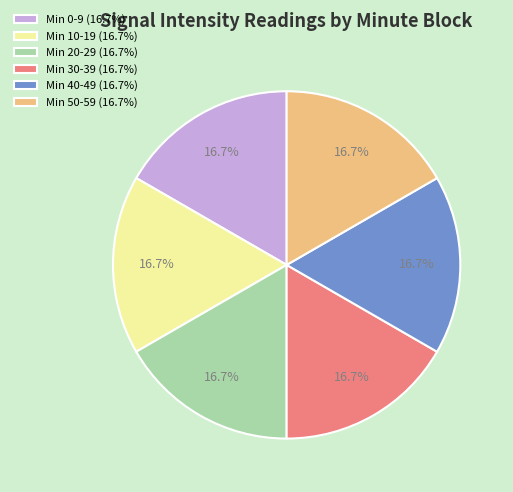

How many segments does this pie chart have?

6